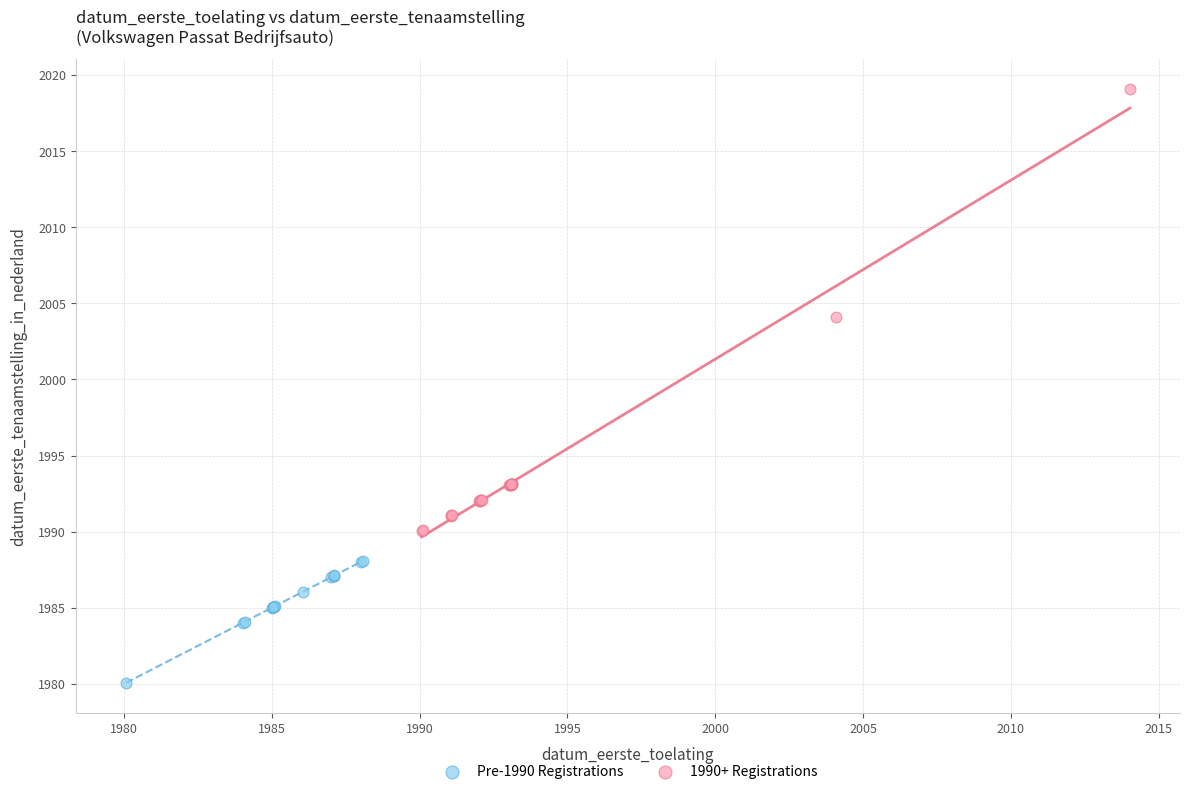

What are all the series names shown in the legend?

Pre-1990 Registrations, 1990+ Registrations